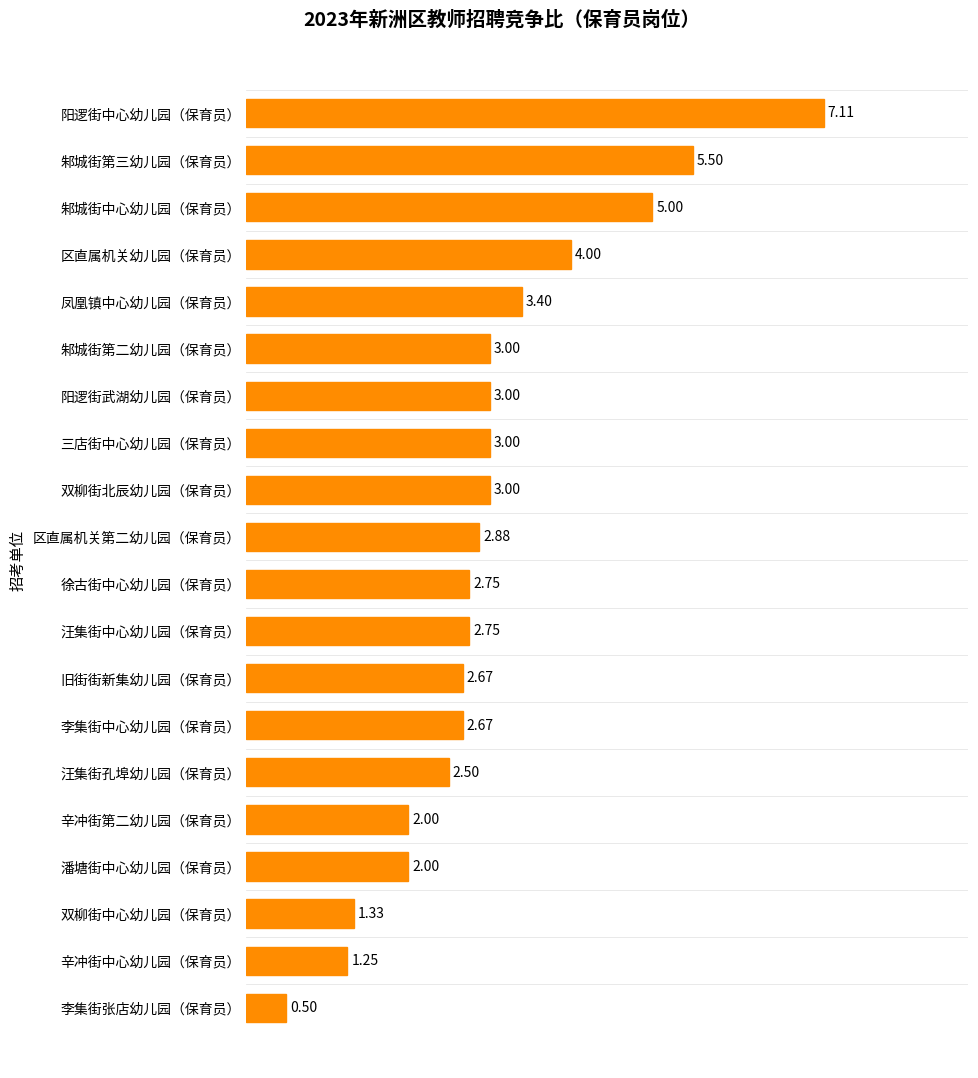

What is the ratio of the value at 区直属机关第二幼儿园（保育员） to the value at 邾城街中心幼儿园（保育员）?

0.6